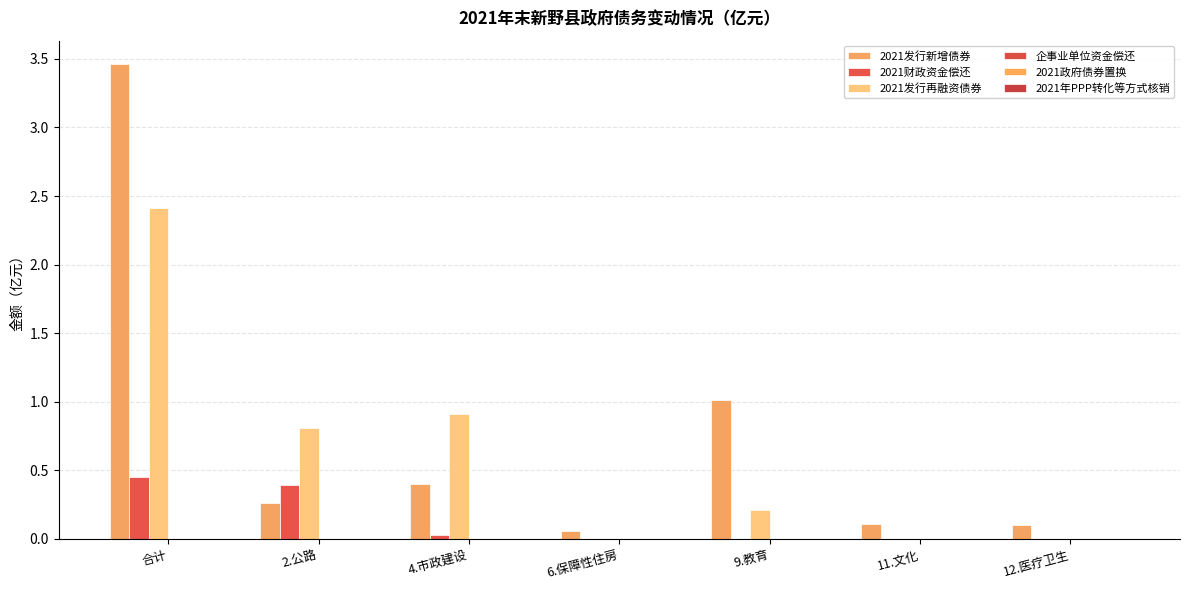

Which series changed the most between 4.市政建设 and 12.医疗卫生?

2021发行再融资债券